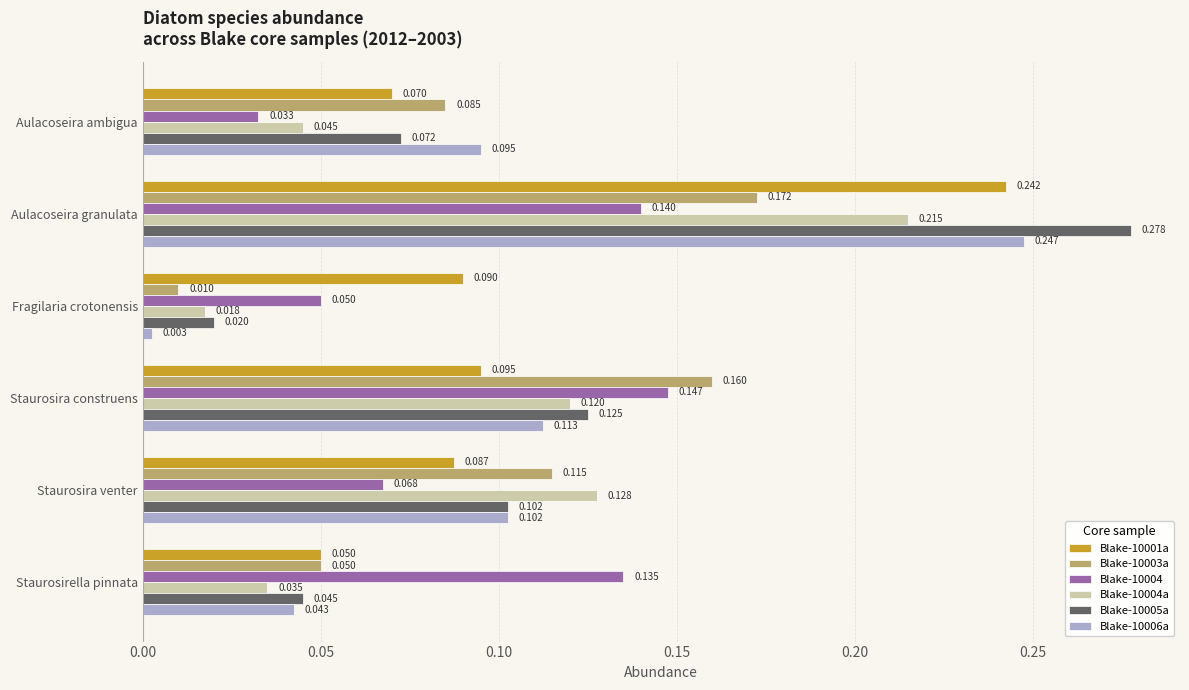

At which category does the chart reach its peak across all series?

Aulacoseira granulata